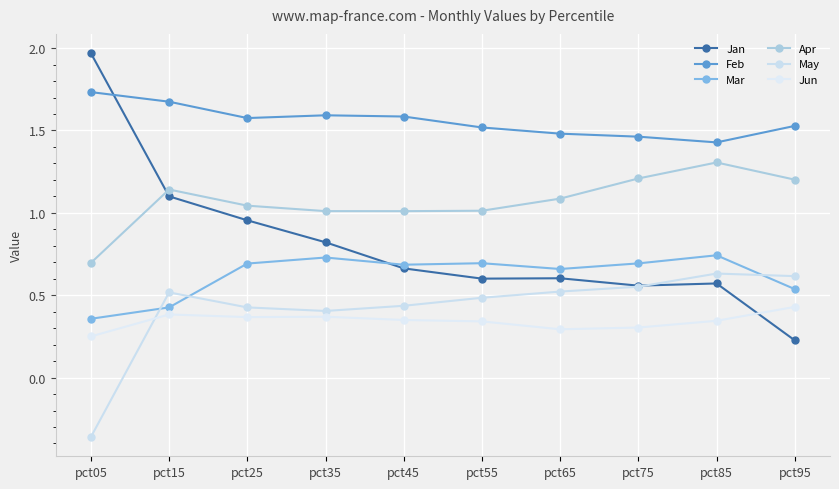

At which category is the sum across all series the highest?

pct15